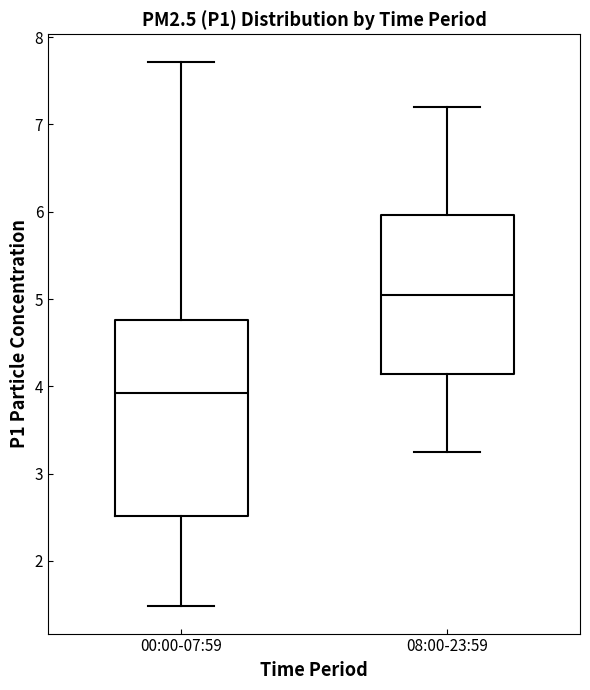

Which box is the tallest, from its lower edge to its upper edge?

00:00-07:59